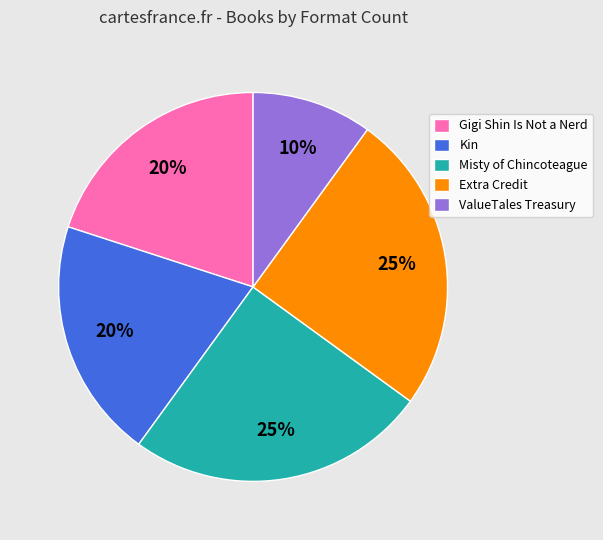

Approximately how many times larger is the value at Kin compared to ValueTales Treasury?

2.0